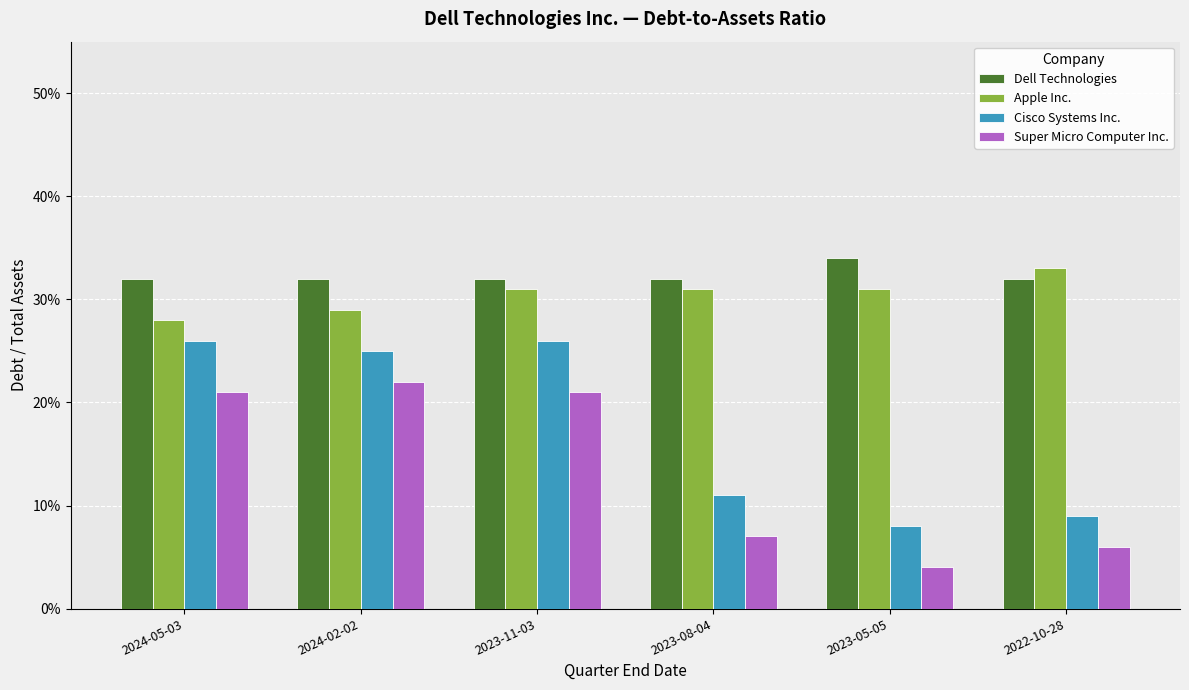

Which series has the widest spread of values?

Cisco Systems Inc.